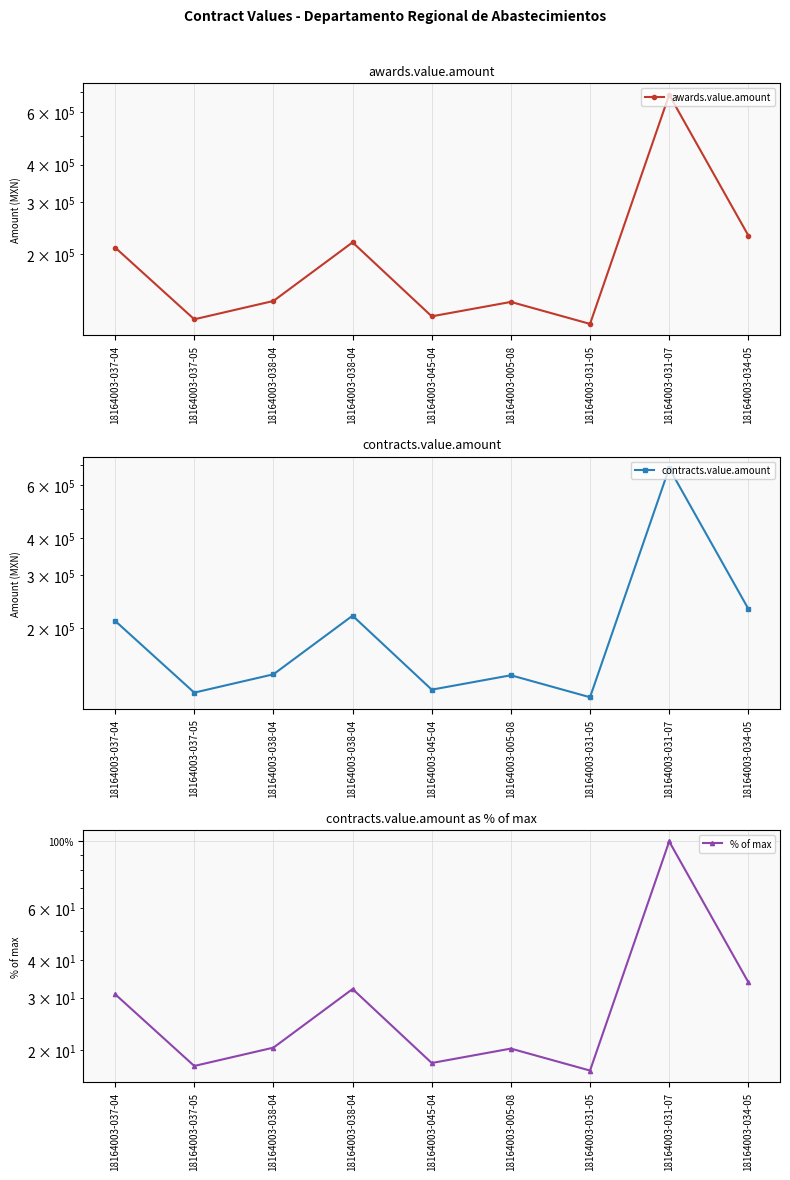

True or false: awards.value.amount has more than 2 interior local peaks.

True